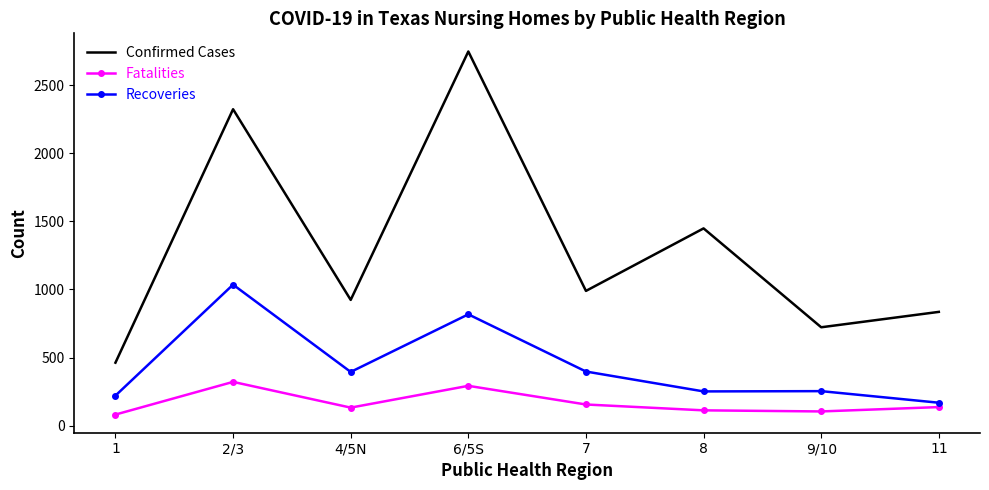

At which category does Confirmed Cases reach its first local valley?

4/5N